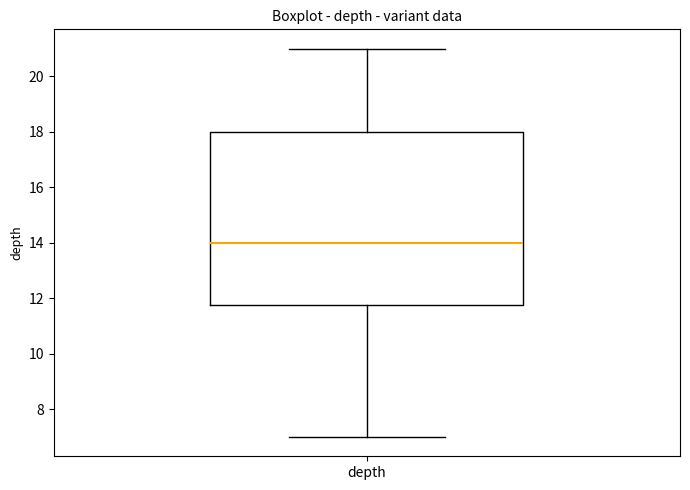

Where does the lower whisker of the box for depth end on the y-axis? The values are not printed on the chart, so give them approximately, as read against the axis.

7.0